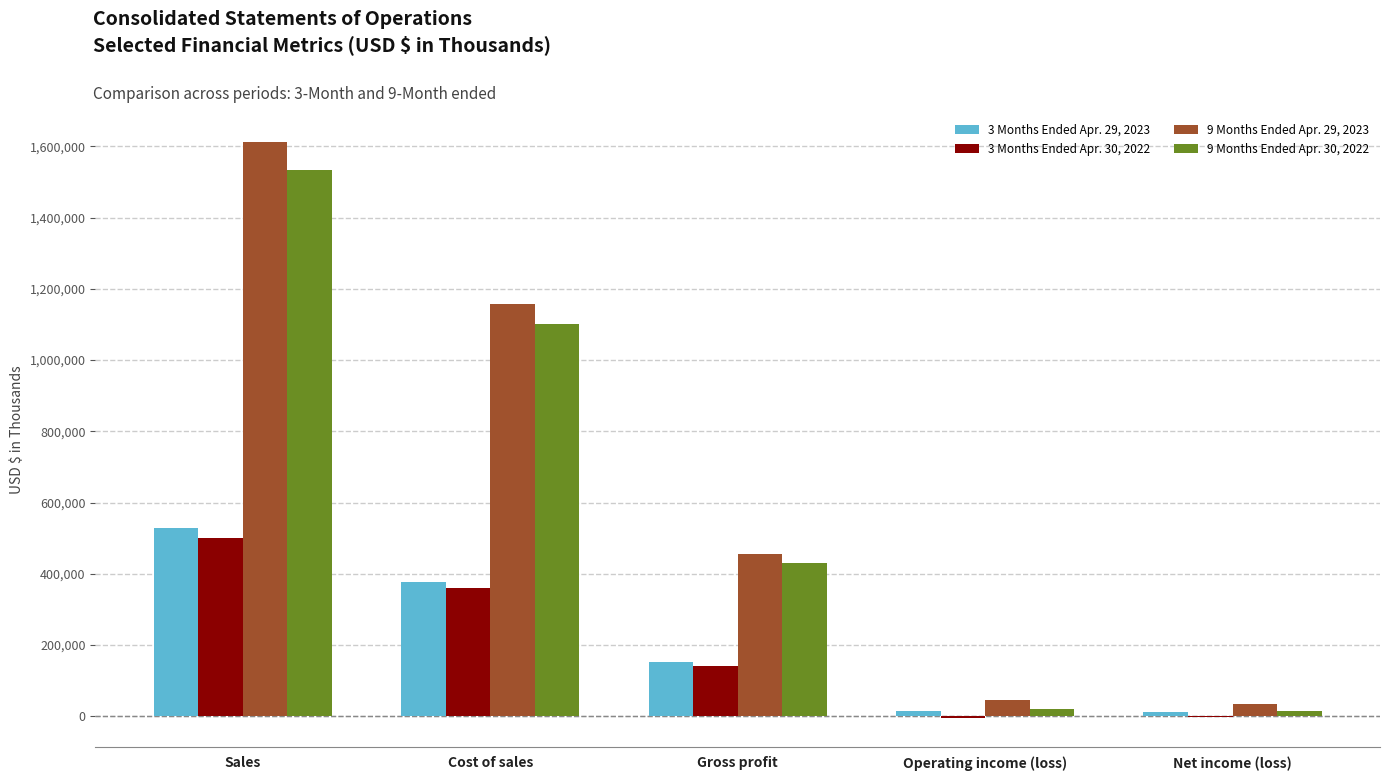

Which category has the highest value across all series?

Sales